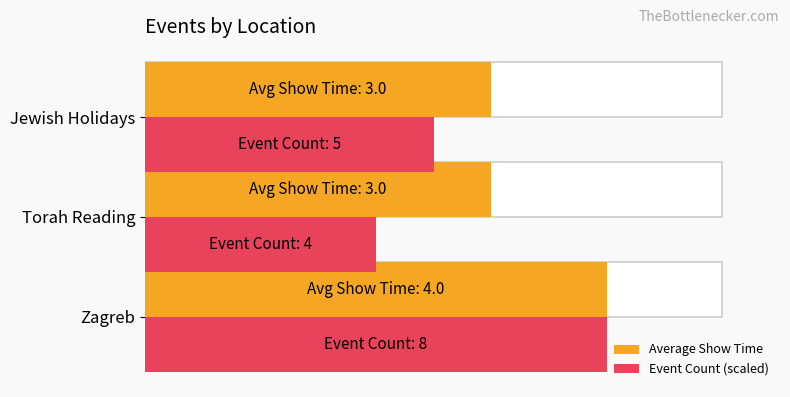

Count the Event Count (scaled) values in the range 2 to 4.

3